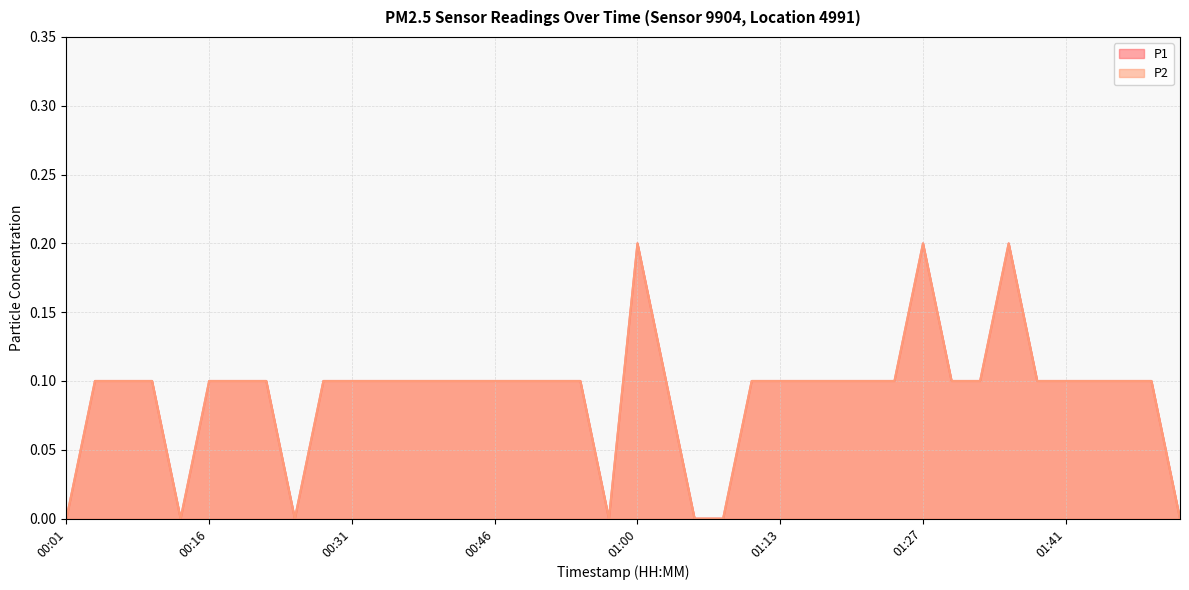

True or false: P1 has a value of 0.2 at 01:35.

True